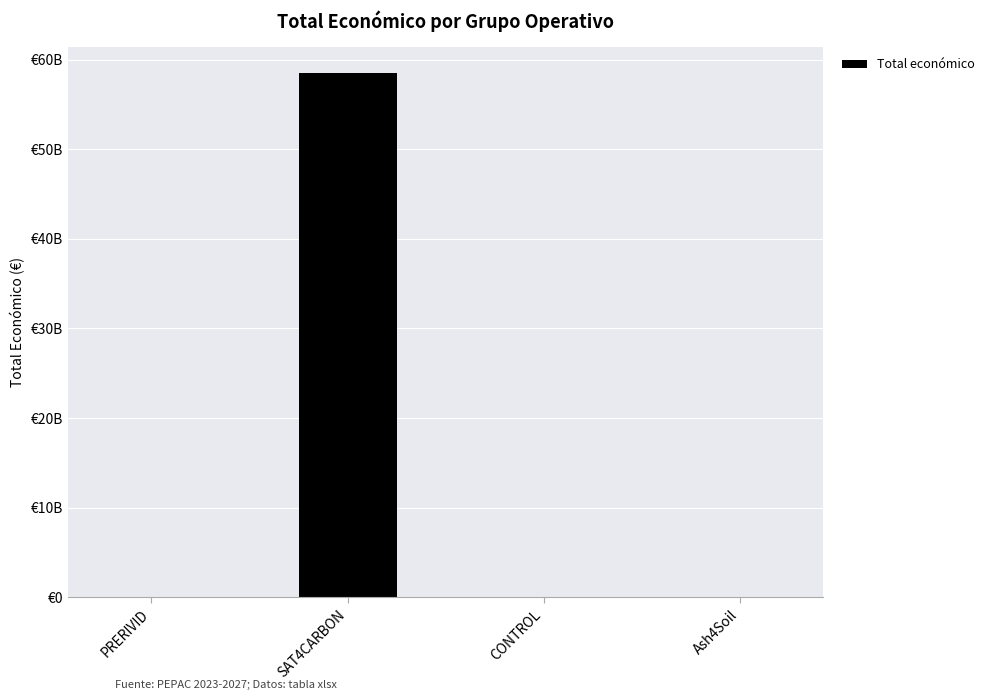

What position from the left is CONTROL?

3